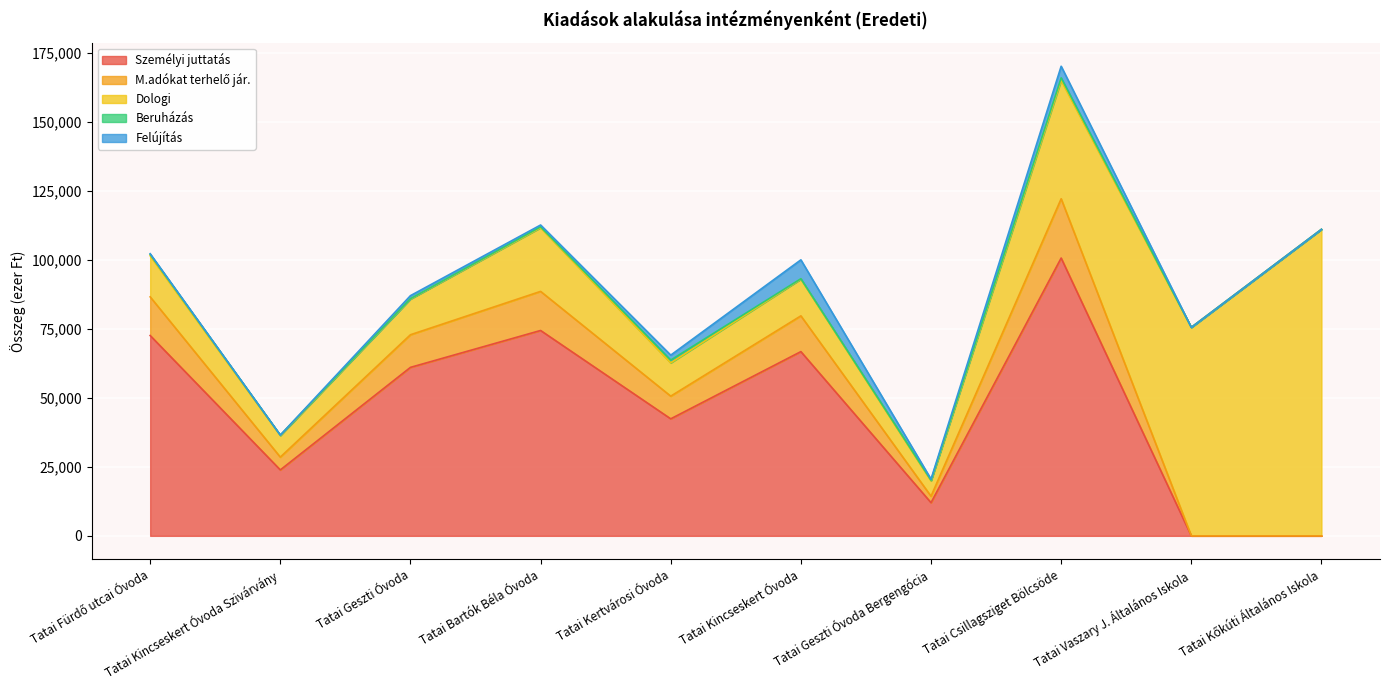

True or false: Felújítás and Dologi cross at least once.

False